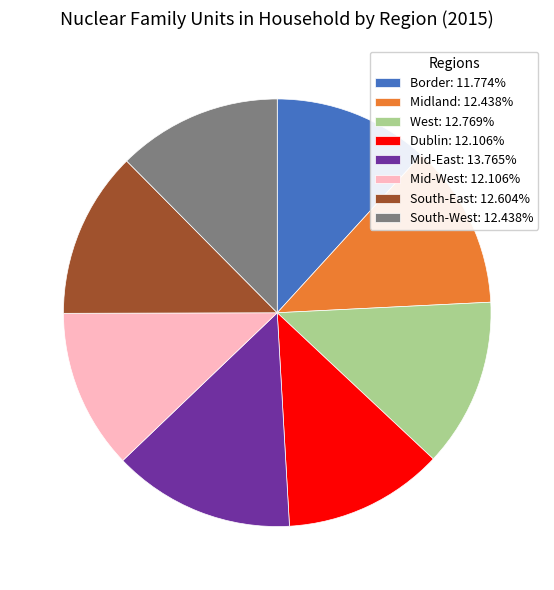

Do West: 12.769% and Border: 11.774% together represent more than half of the pie?

No